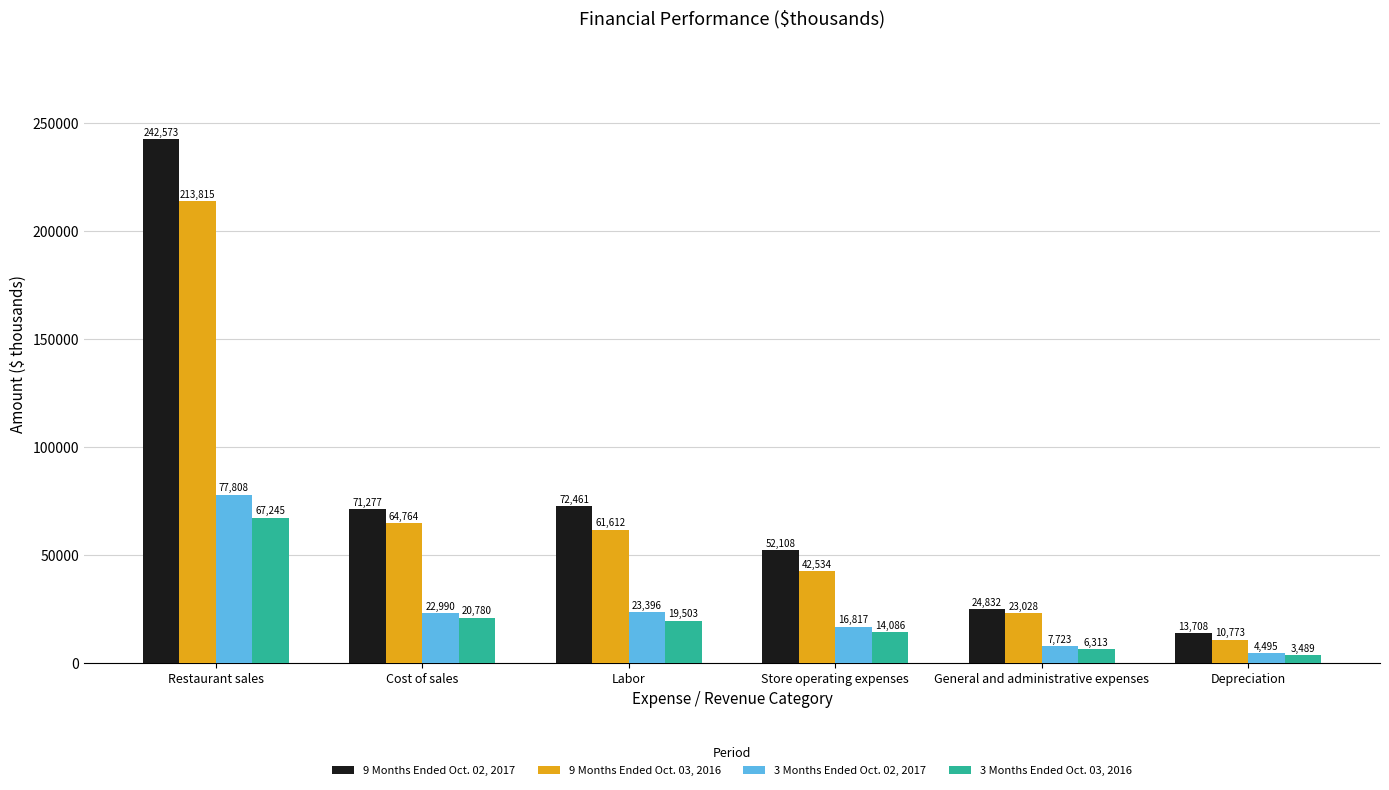

At which label is 9 Months Ended Oct. 02, 2017 closest to 128140?

Labor